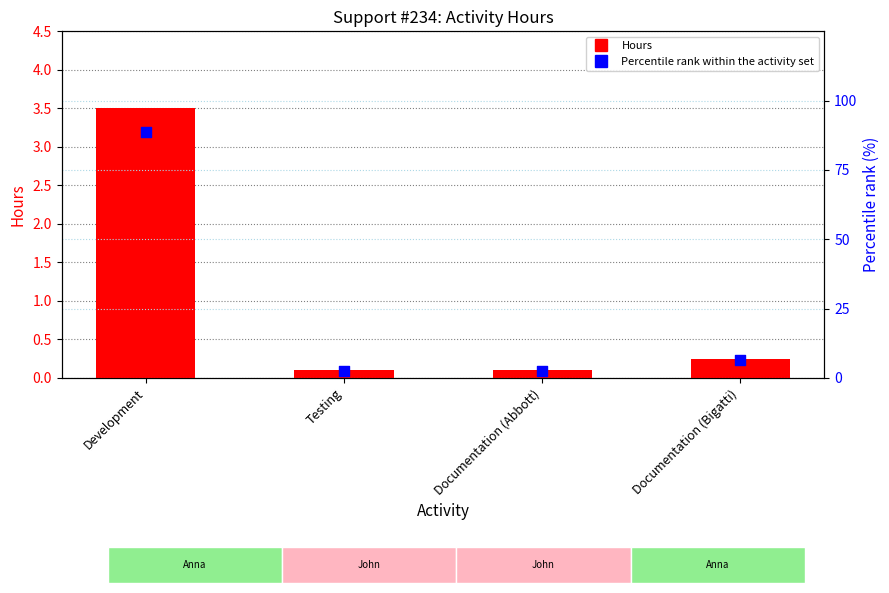

What is the total value across all series at Development?

92.1